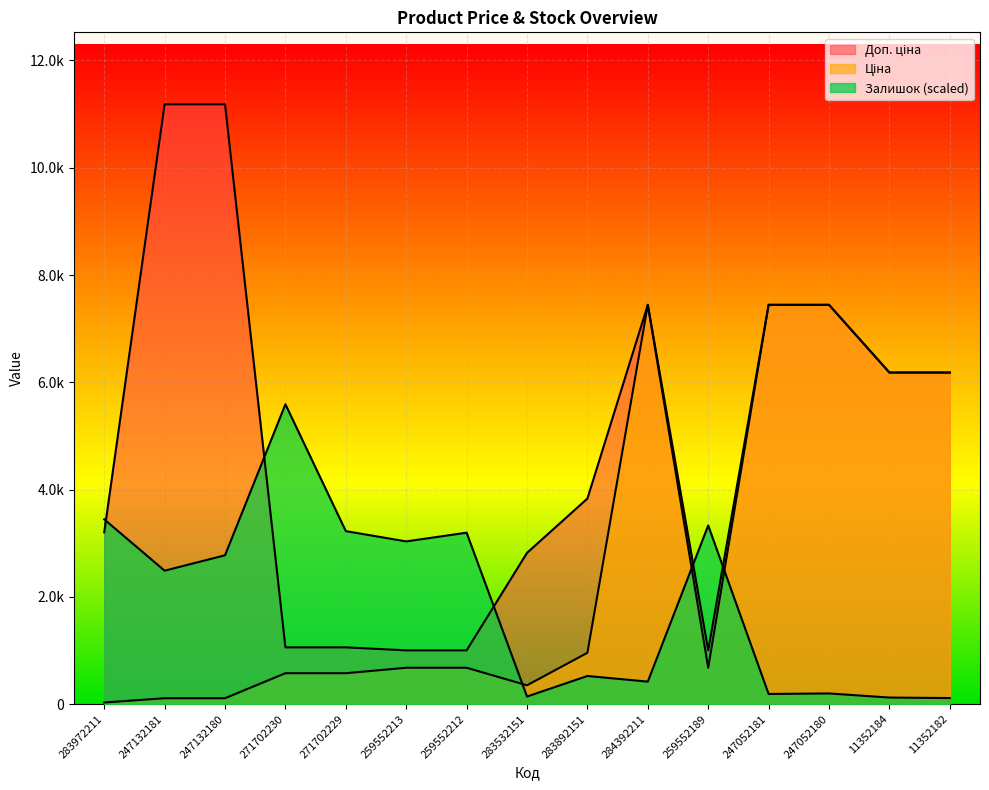

True or false: Доп. ціна and Залишок cross at least once.

True